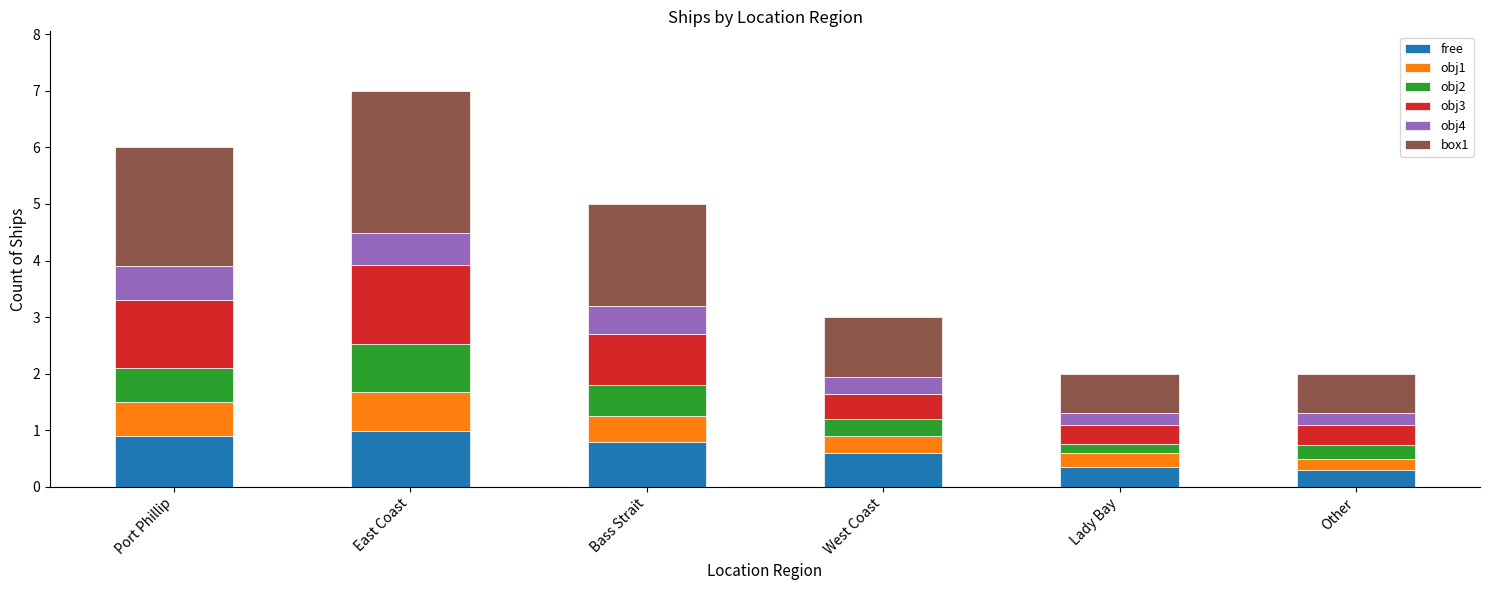

The value of free at Port Phillip is 0.6. True or false?

False